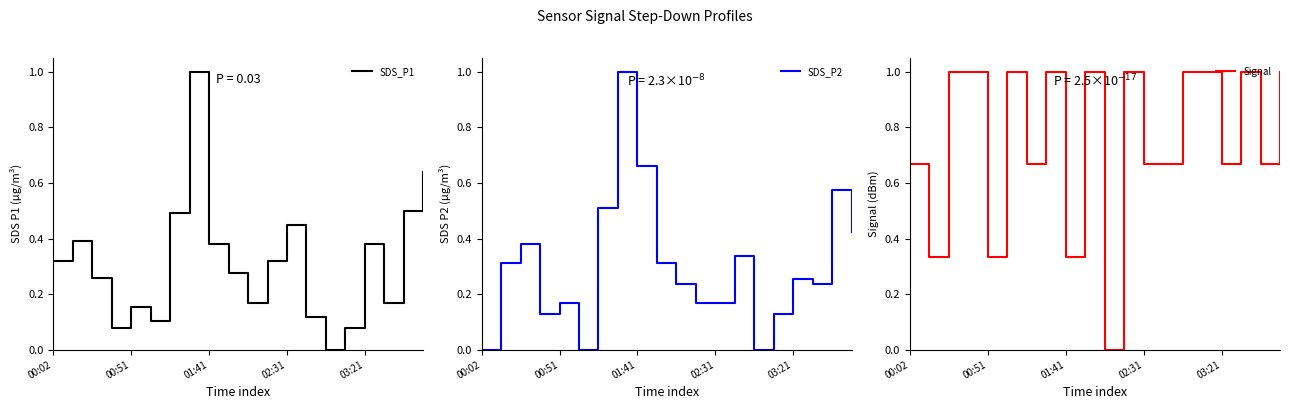

Which category has the lowest value in the SDS_P2 series?

00:02